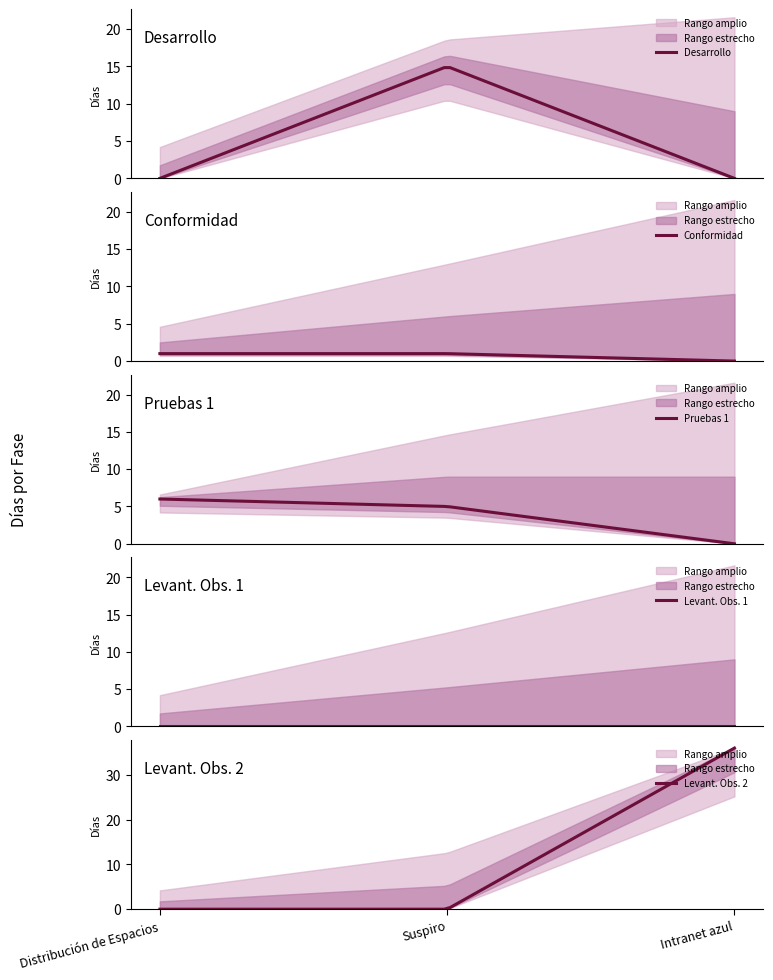

Reading right to left, extract all data points from this chart.

Total: Intranet azul=36	Suspiro=21	Distribución de Espacios=7
Desarrollo: Intranet azul=0	Suspiro=15	Distribución de Espacios=0
Conformidad: Intranet azul=0	Suspiro=1	Distribución de Espacios=1
Pruebas 1: Intranet azul=0	Suspiro=5	Distribución de Espacios=6
Levantamiento observaciones 1: Intranet azul=0	Suspiro=0	Distribución de Espacios=0
Levantamiento observaciones 2: Intranet azul=36	Suspiro=0	Distribución de Espacios=0